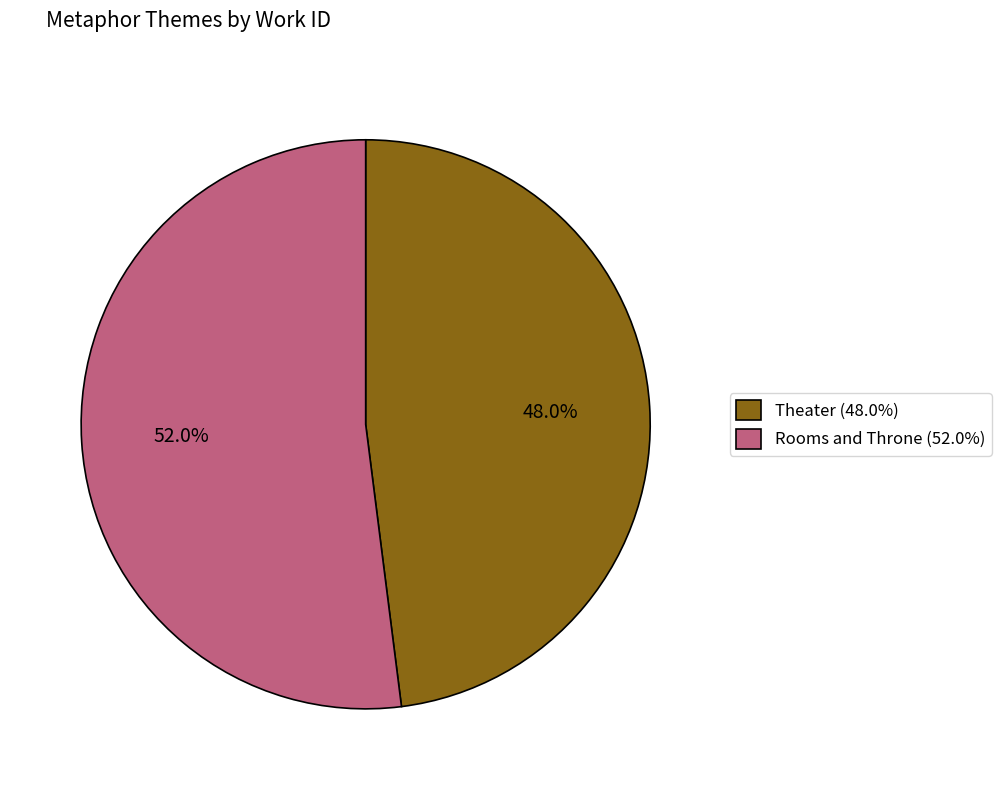

To the nearest percent, what portion does Theater represent?

48%